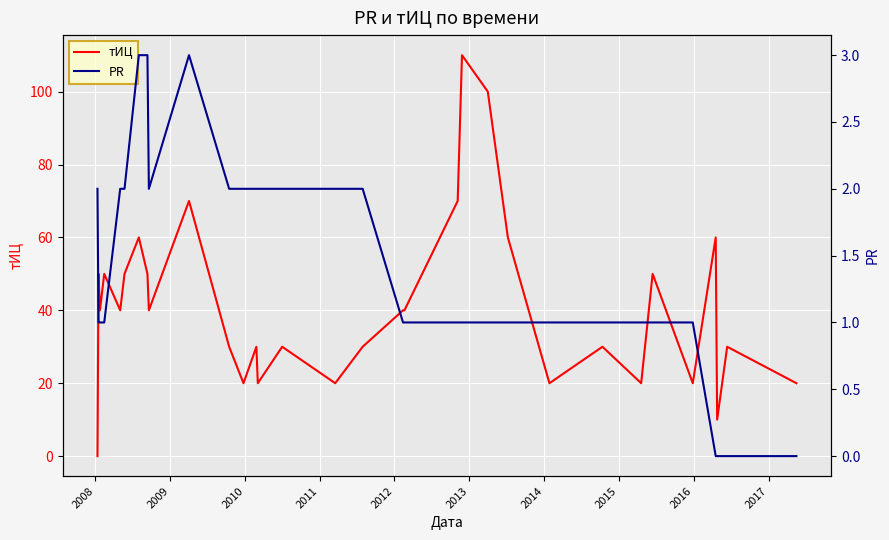

What is the highest value of the тИЦ series?

110